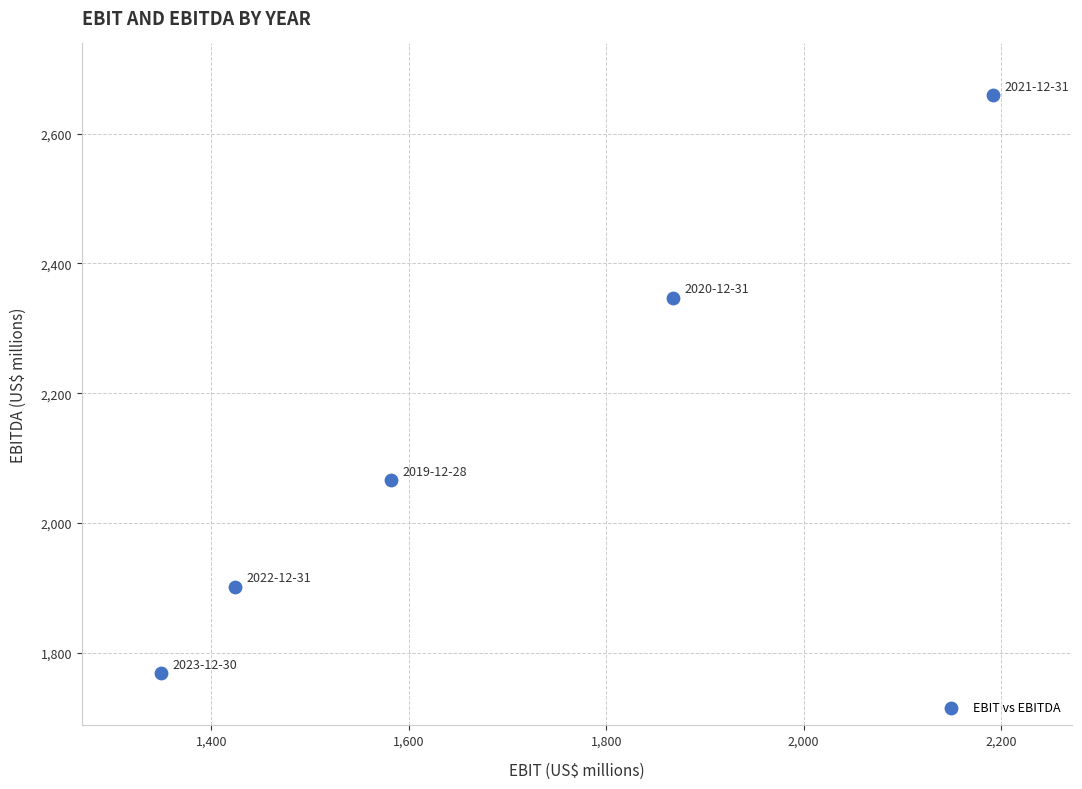

What Y value in the scatter plot is closest to 2213?

2347